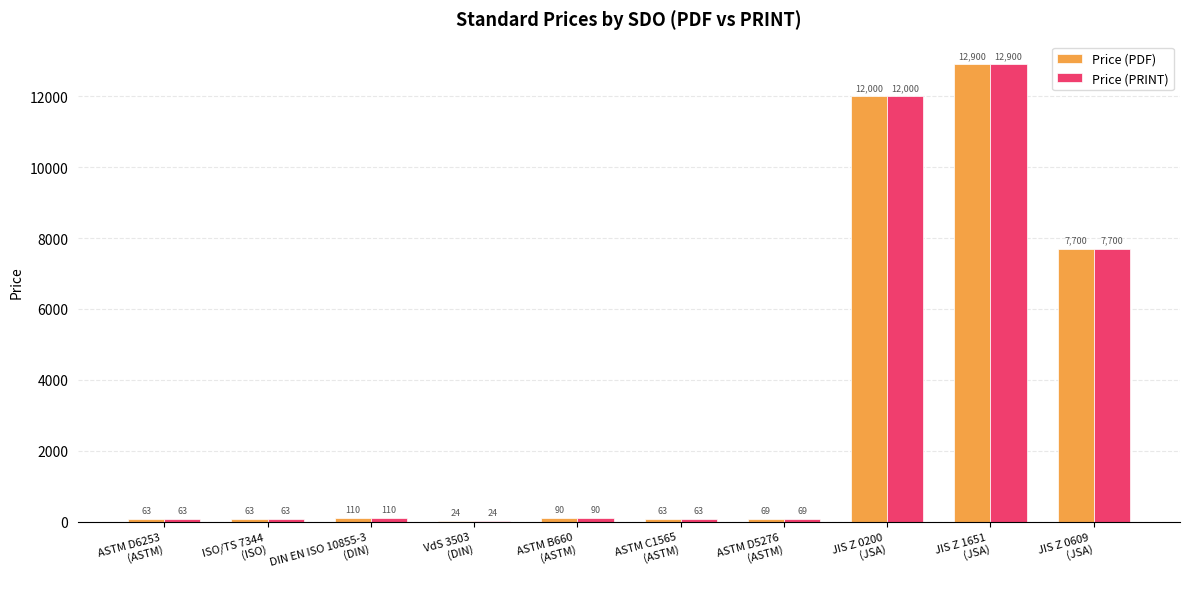

What is the highest value of the Price (PRINT) series?

12900.0